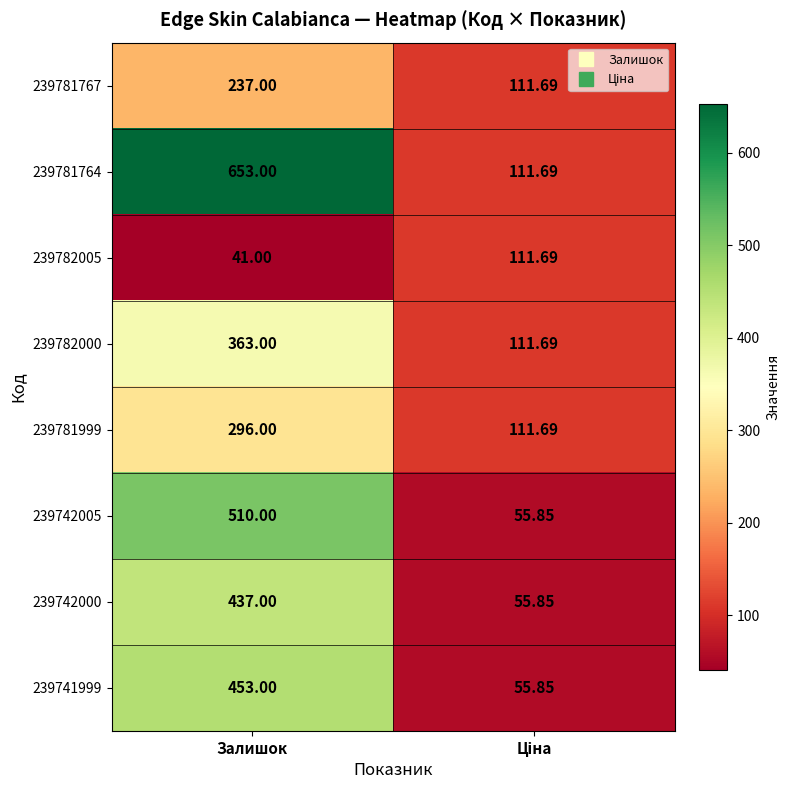

Where is 239782005 nearest to the value 76?

Залишок